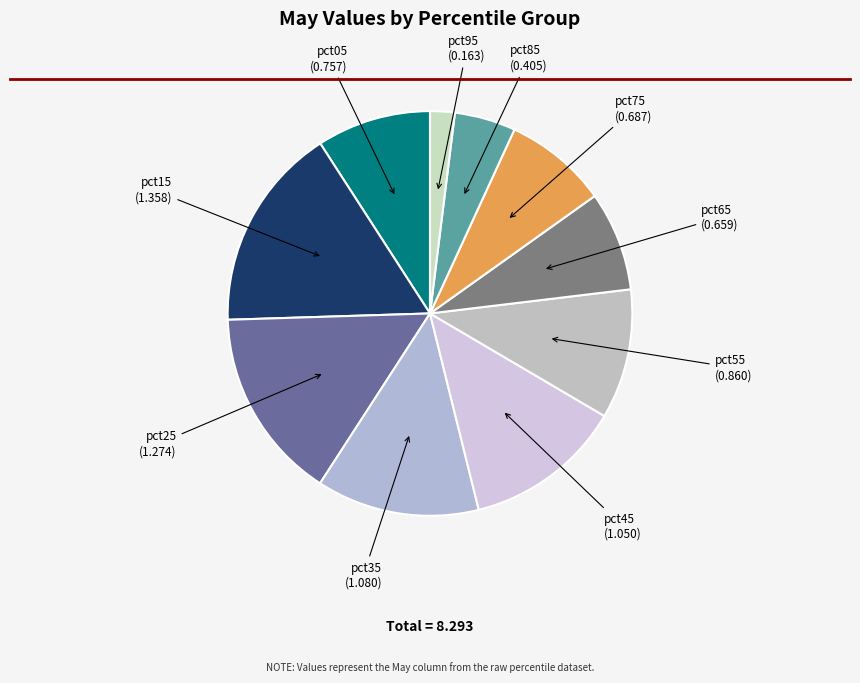

Which has a higher value, pct05 or pct75?

pct05